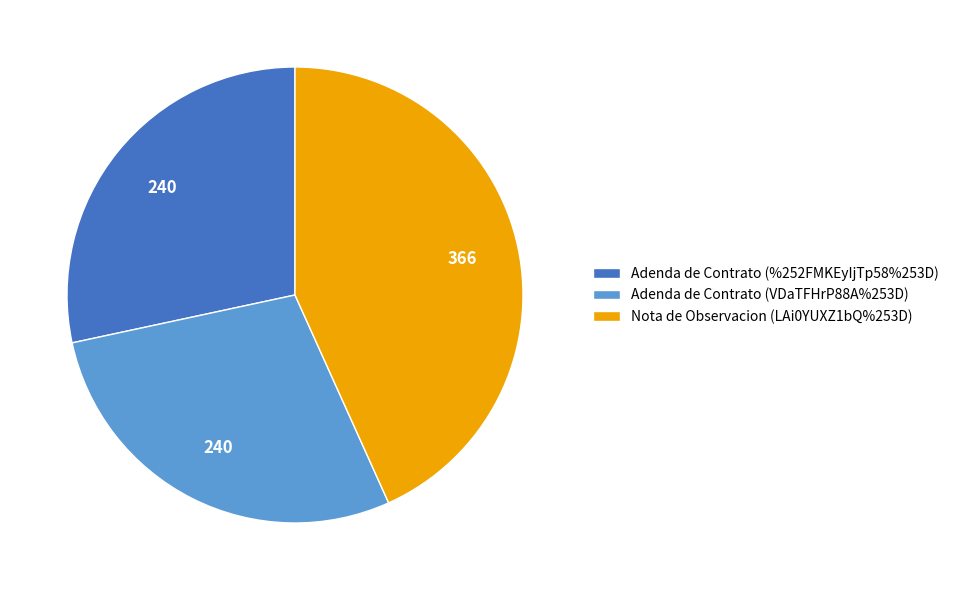

What is the ratio of the value at Adenda de Contrato (VDaTFHrP88A%253D) to the value at Nota de Observacion (LAi0YUXZ1bQ%253D)?

0.7